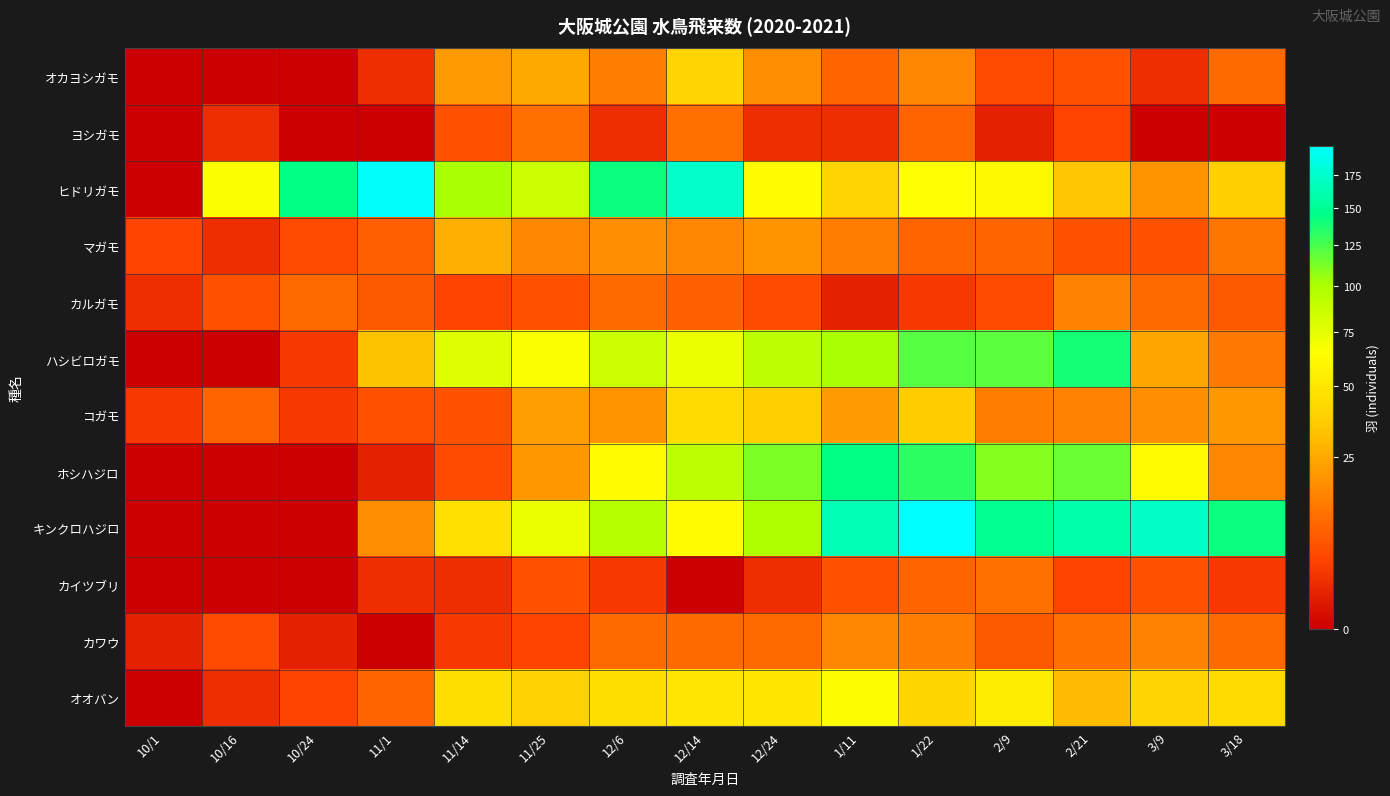

Reading left to right, transcribe all the data shown in this chart.

オカヨシガモ: 10/1=0	10/16=0	10/24=0	11/1=2	11/14=21	11/25=25	12/6=14	12/14=41	12/24=18	1/11=9	1/22=16	2/9=5	2/21=6	3/9=2	3/18=10
ヨシガモ: 10/1=0	10/16=2	10/24=0	11/1=0	11/14=6	11/25=11	12/6=2	12/14=11	12/24=2	1/11=2	1/22=9	2/9=1	2/21=4	3/9=0	3/18=0
ヒドリガモ: 10/1=0	10/16=66	10/24=144	11/1=196	11/14=101	11/25=86	12/6=142	12/14=174	12/24=63	1/11=40	1/22=65	2/9=61	2/21=34	3/9=19	3/18=38
マガモ: 10/1=4	10/16=2	10/24=5	11/1=8	11/14=27	11/25=16	12/6=18	12/14=16	12/24=19	1/11=14	1/22=9	2/9=9	2/21=6	3/9=6	3/18=12
カルガモ: 10/1=2	10/16=6	10/24=10	11/1=7	11/14=4	11/25=6	12/6=10	12/14=8	12/24=5	1/11=1	1/22=3	2/9=5	2/21=15	3/9=10	3/18=7
ハシビロガモ: 10/1=0	10/16=0	10/24=3	11/1=33	11/14=78	11/25=66	12/6=86	12/14=72	12/24=92	1/11=101	1/22=122	2/9=120	2/21=139	3/9=24	3/18=13
コガモ: 10/1=3	10/16=9	10/24=3	11/1=6	11/14=6	11/25=22	12/6=19	12/14=44	12/24=38	1/11=21	1/22=37	2/9=14	2/21=15	3/9=18	3/18=20
ホシハジロ: 10/1=0	10/16=0	10/24=0	11/1=1	11/14=5	11/25=20	12/6=63	12/14=92	12/24=112	1/11=144	1/22=133	2/9=110	2/21=117	3/9=62	3/18=16
キンクロハジロ: 10/1=0	10/16=0	10/24=0	11/1=18	11/14=47	11/25=72	12/6=95	12/14=63	12/24=98	1/11=164	1/22=198	2/9=148	2/21=161	3/9=172	3/18=142
カイツブリ: 10/1=0	10/16=0	10/24=0	11/1=2	11/14=2	11/25=6	12/6=3	12/14=0	12/24=2	1/11=6	1/22=9	2/9=11	2/21=4	3/9=6	3/18=3
カワウ: 10/1=1	10/16=5	10/24=1	11/1=0	11/14=3	11/25=4	12/6=10	12/14=10	12/24=10	1/11=16	1/22=14	2/9=7	2/21=11	3/9=15	3/18=10
オオバン: 10/1=0	10/16=2	10/24=4	11/1=9	11/14=46	11/25=39	12/6=46	12/14=50	12/24=51	1/11=64	1/22=42	2/9=54	2/21=31	3/9=40	3/18=44